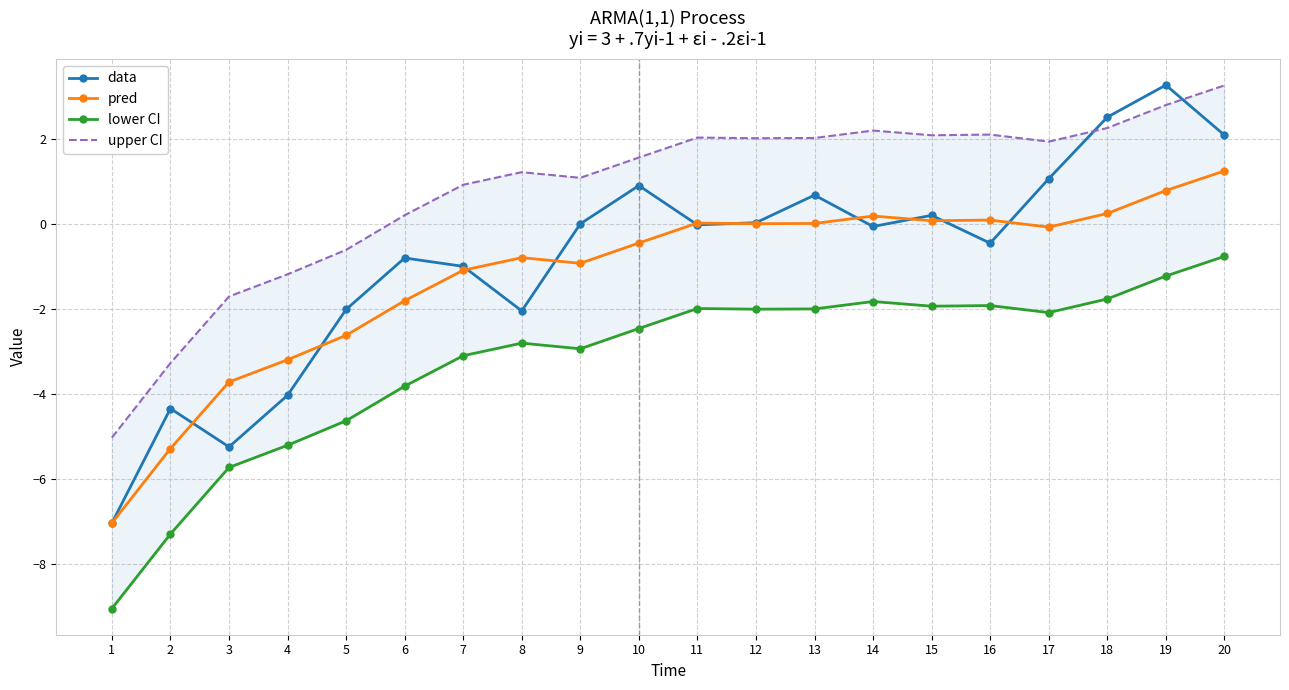

At which label is data closest to -1?

7